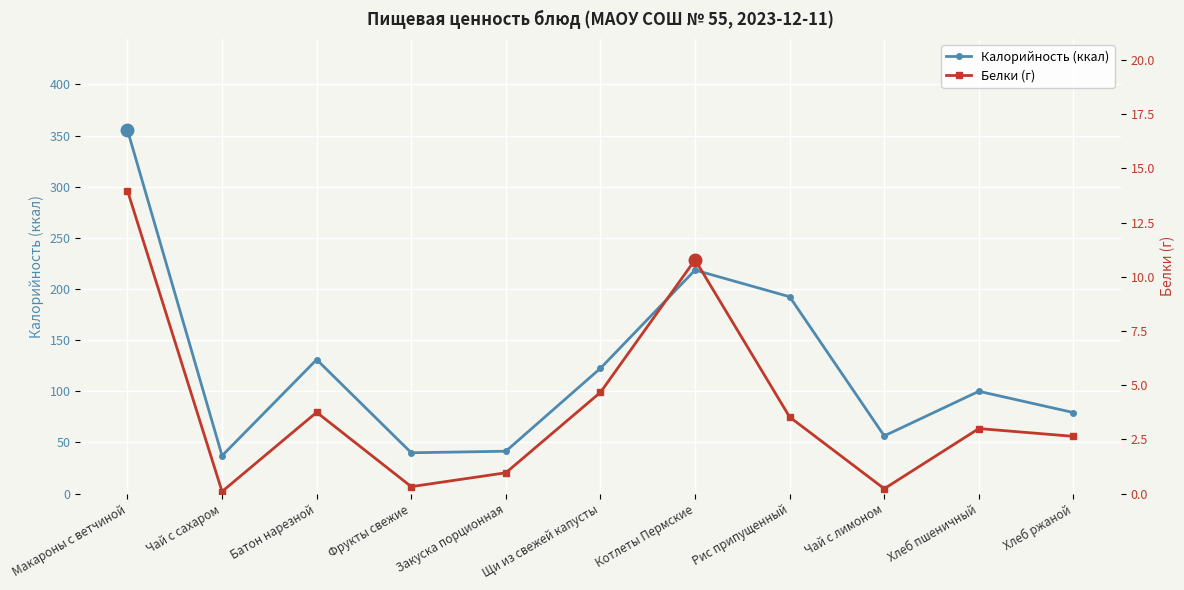

How many lines are shown in the chart?

2